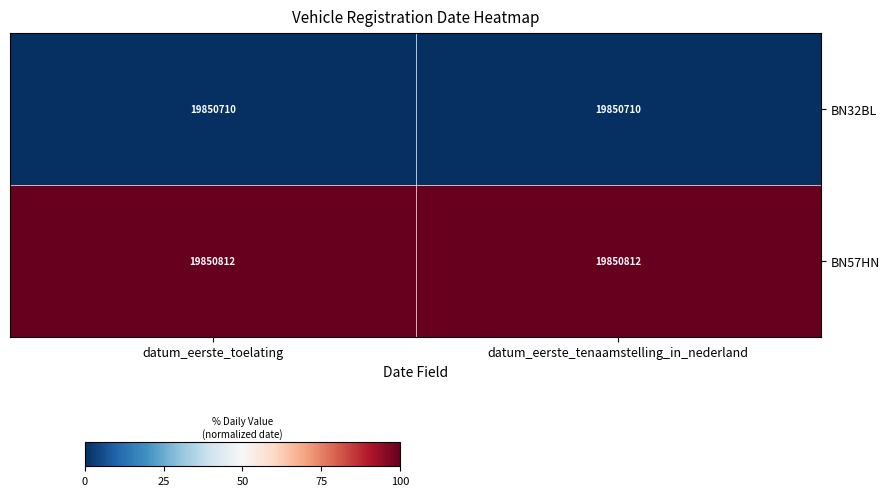

What is the difference between the highest and lowest values at datum_eerste_toelating?

102